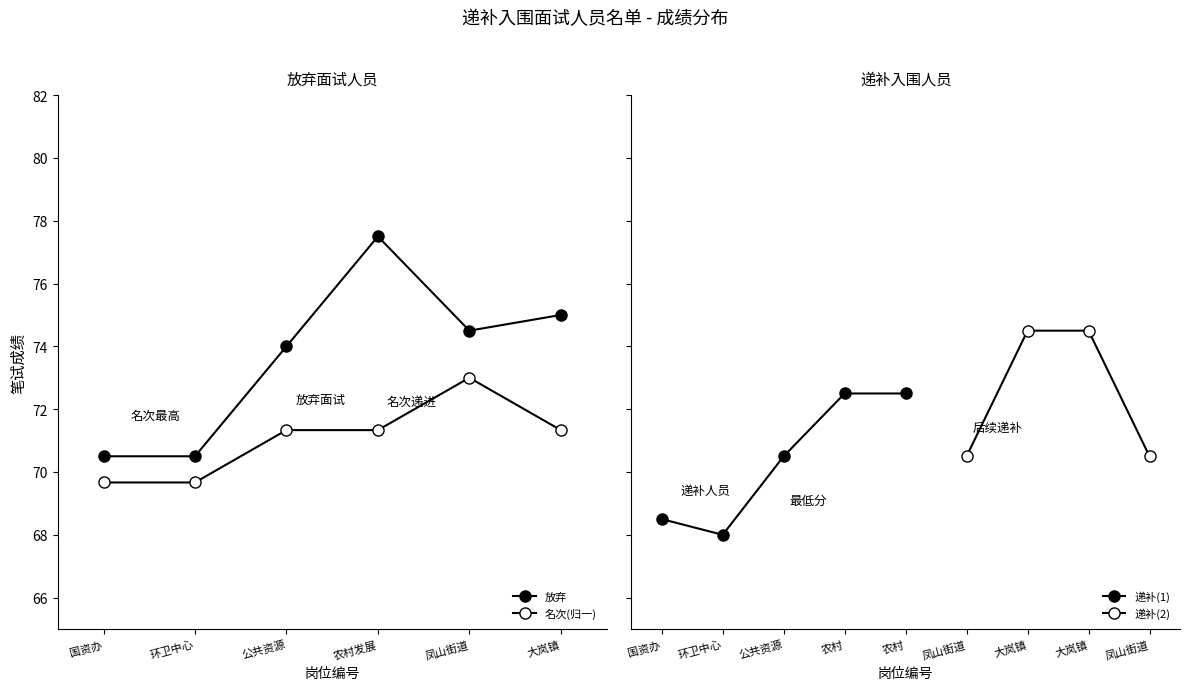

Is it true that the value at 公共资源 is 74.0?

True